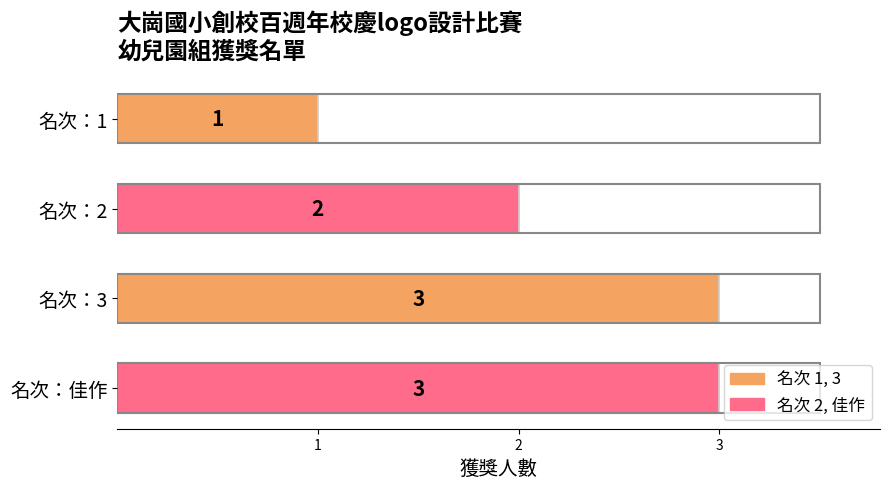

What is the maximum value shown in the chart?

3